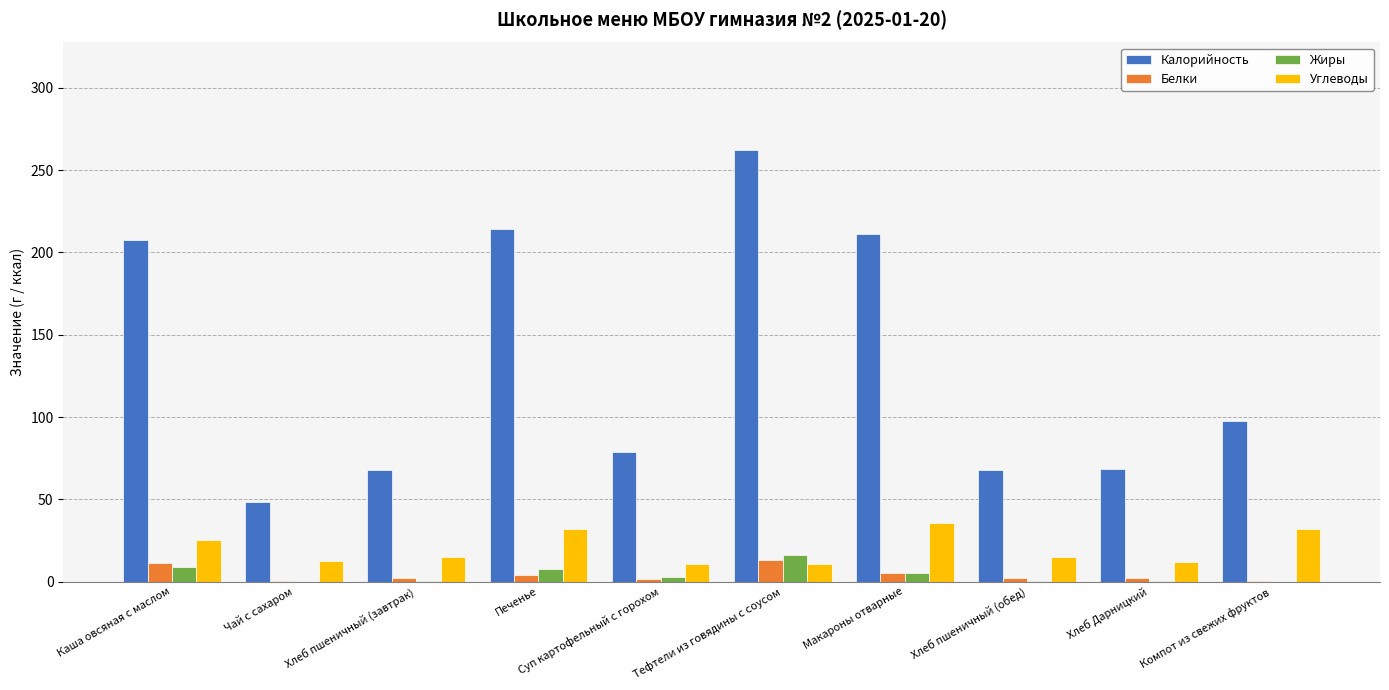

Which series changed the most between Чай с сахаром and Макароны отварные?

Калорийность